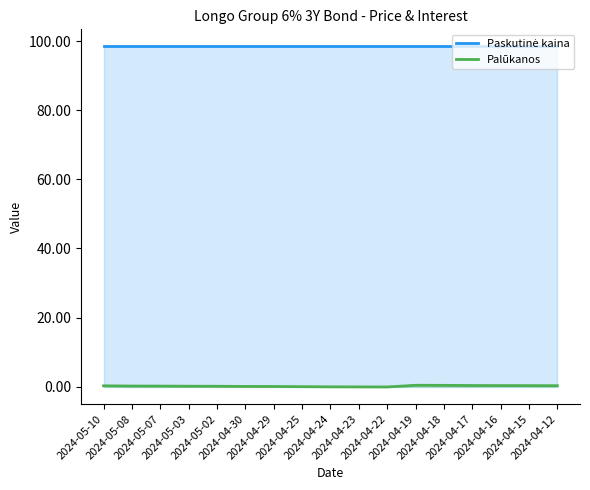

What is the value of the Paskutinė kaina point at the 11th from the left?

98.5